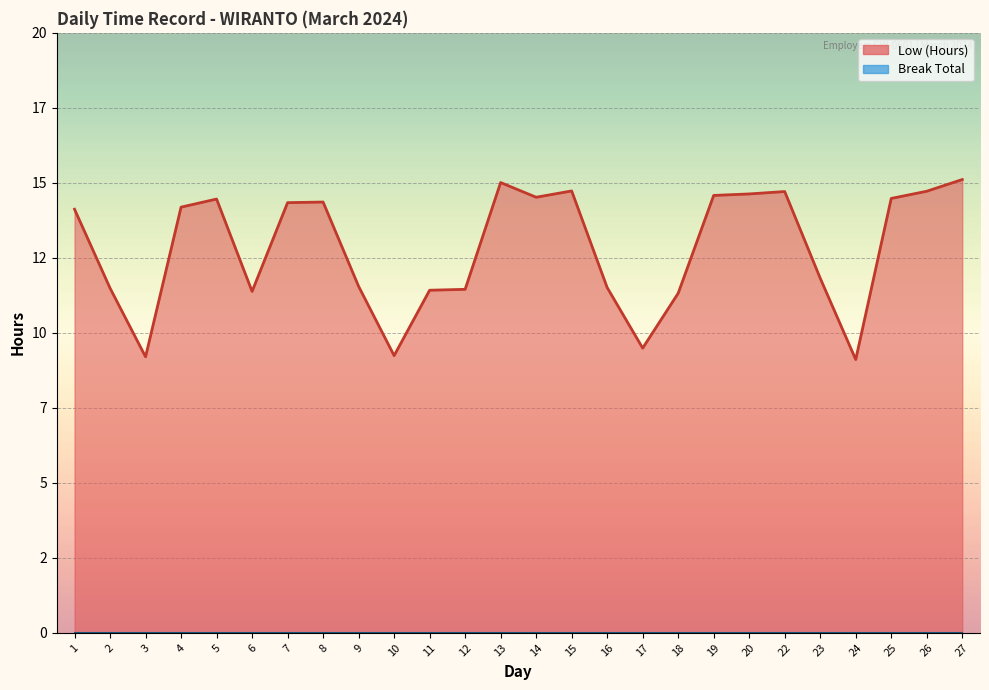

What is the sum of all values?

332.9